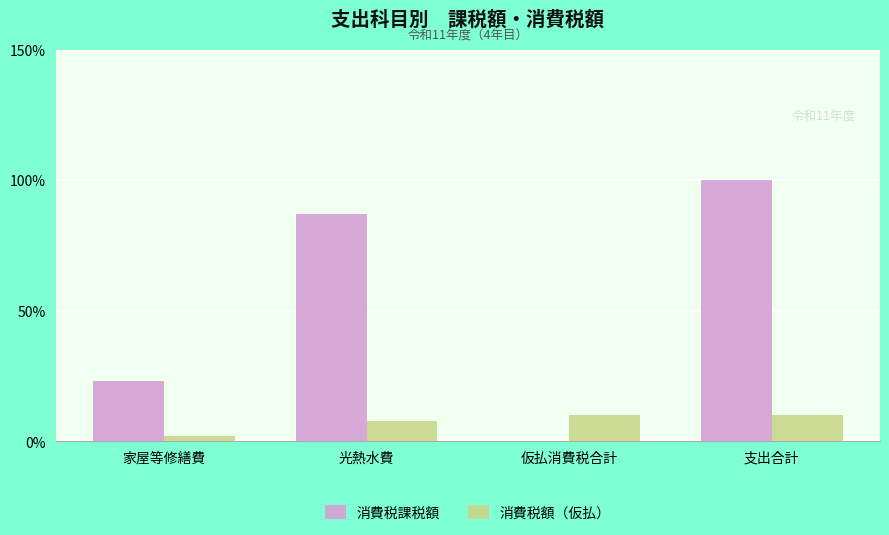

How many values in 消費税課税額 are above zero?

3